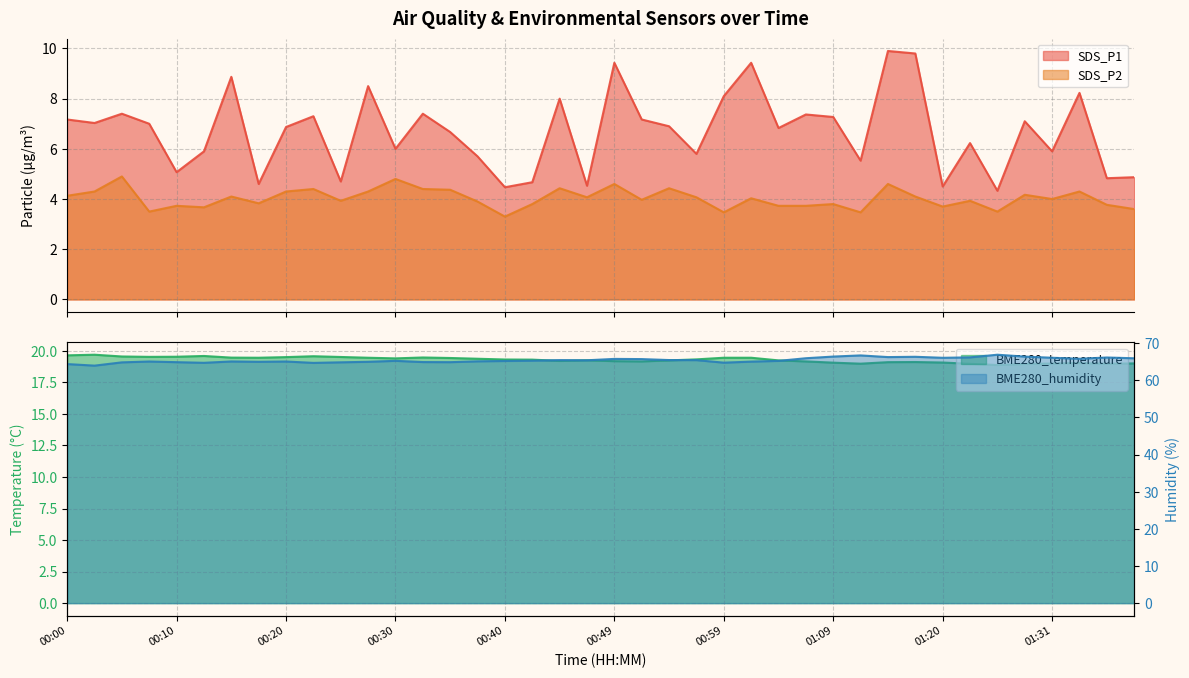

What is the label of the 36th point from the right?

00:10